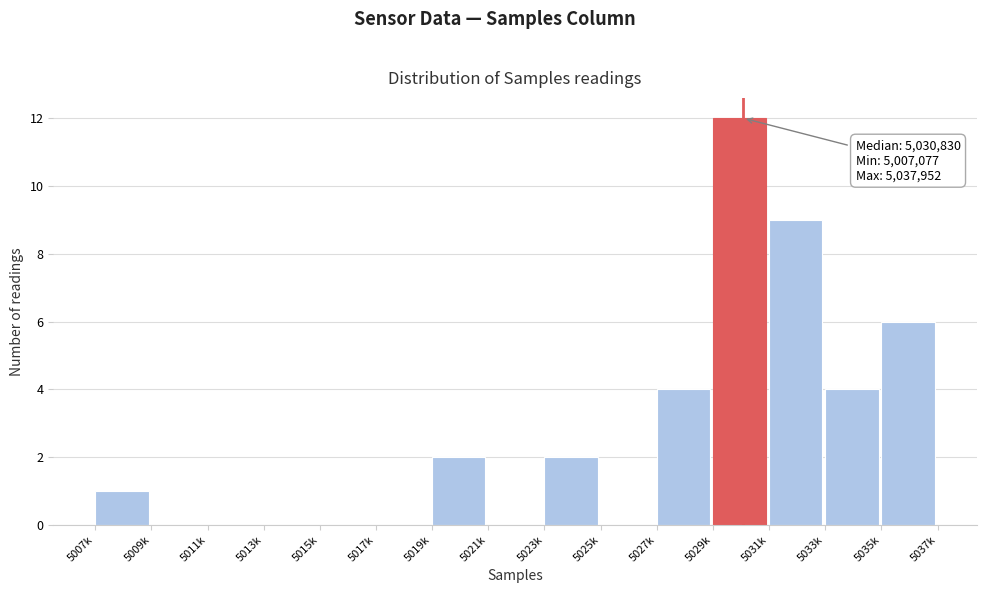

Reading left to right, list all the values displayed in this chart.

5007k=1	5009k=0	5011k=0	5013k=0	5015k=0	5017k=0	5019k=2	5021k=0	5023k=2	5025k=0	5027k=4	5029k=12	5031k=9	5033k=4	5035k=6